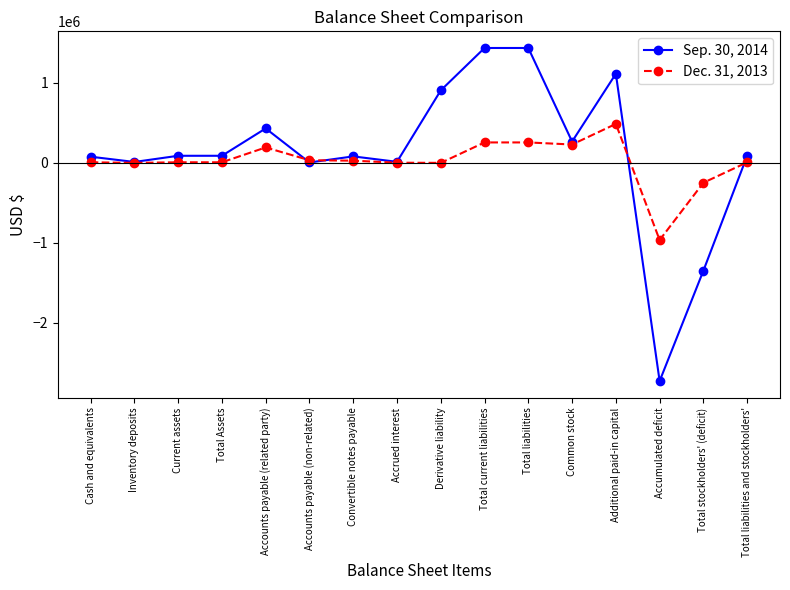

The value of Dec. 31, 2013 at Total current liabilities is 255438. True or false?

True